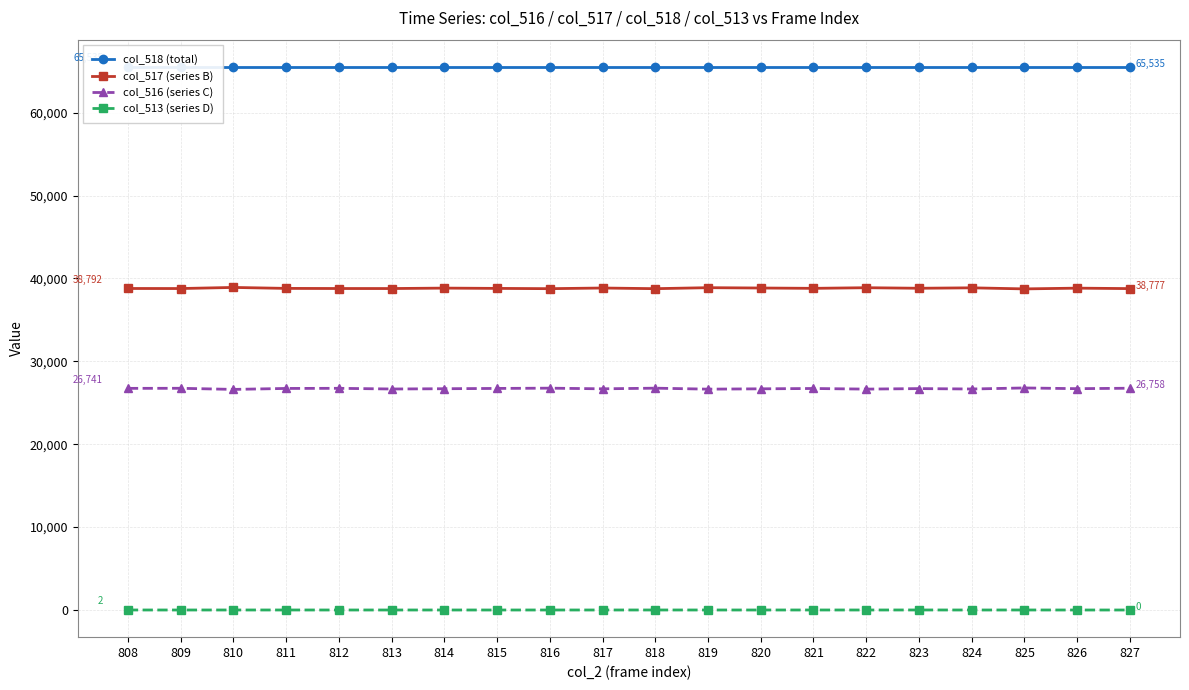

Reading left to right, transcribe all the data shown in this chart.

col_518 (total): 808=65535	809=65535	810=65535	811=65535	812=65535	813=65535	814=65535	815=65535	816=65535	817=65535	818=65535	819=65535	820=65535	821=65535	822=65535	823=65535	824=65535	825=65535	826=65535	827=65535
col_517 (series B): 808=38792	809=38785	810=38918	811=38802	812=38788	813=38785	814=38837	815=38802	816=38769	817=38848	818=38769	819=38888	820=38848	821=38808	822=38884	823=38818	824=38871	825=38742	826=38832	827=38777
col_516 (series C): 808=26741	809=26750	810=26615	811=26731	812=26747	813=26664	814=26697	815=26733	816=26765	817=26686	818=26764	819=26646	820=26686	821=26725	822=26651	823=26713	824=26664	825=26791	826=26703	827=26758
col_513 (series D): 808=2	809=0	810=2	811=2	812=0	813=1	814=1	815=0	816=1	817=1	818=2	819=1	820=1	821=2	822=0	823=4	824=0	825=2	826=0	827=0